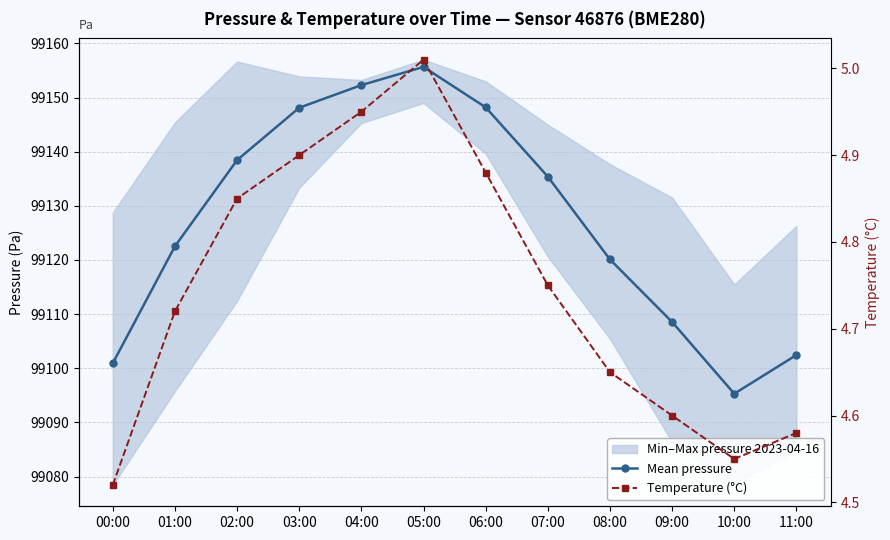

True or false: Temperature (°C) and Mean pressure intersect in this chart.

False